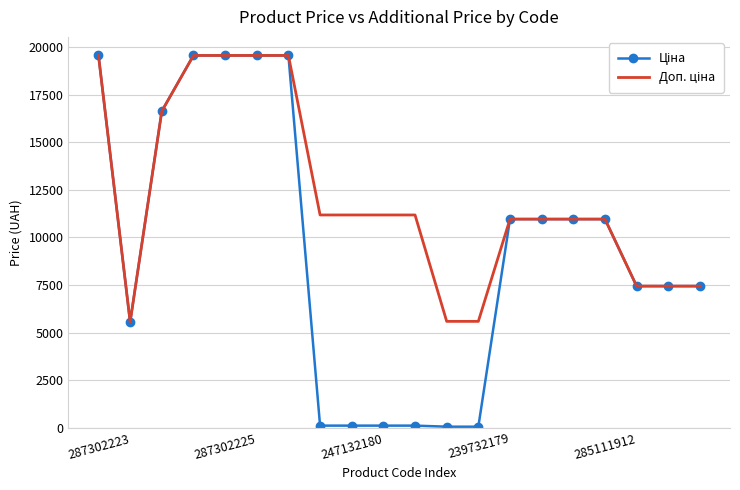

What is the maximum value shown in the chart?

19564.9